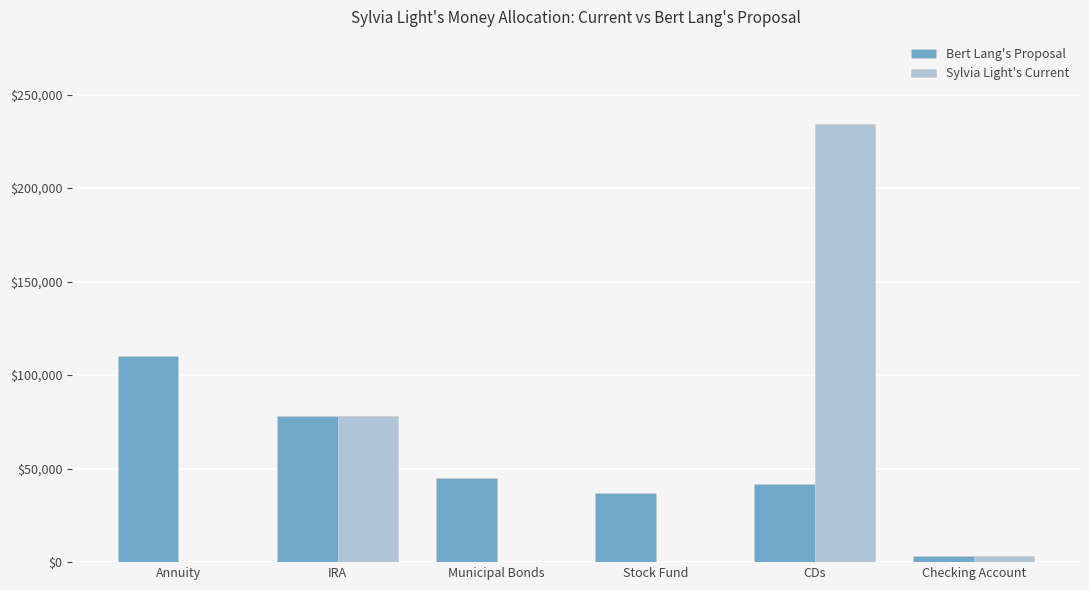

At which category is the sum across all series the highest?

CDs